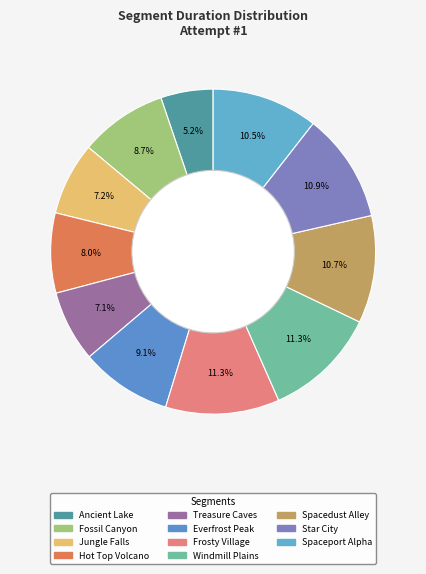

What portion of the pie excludes Ancient Lake?

94.8%